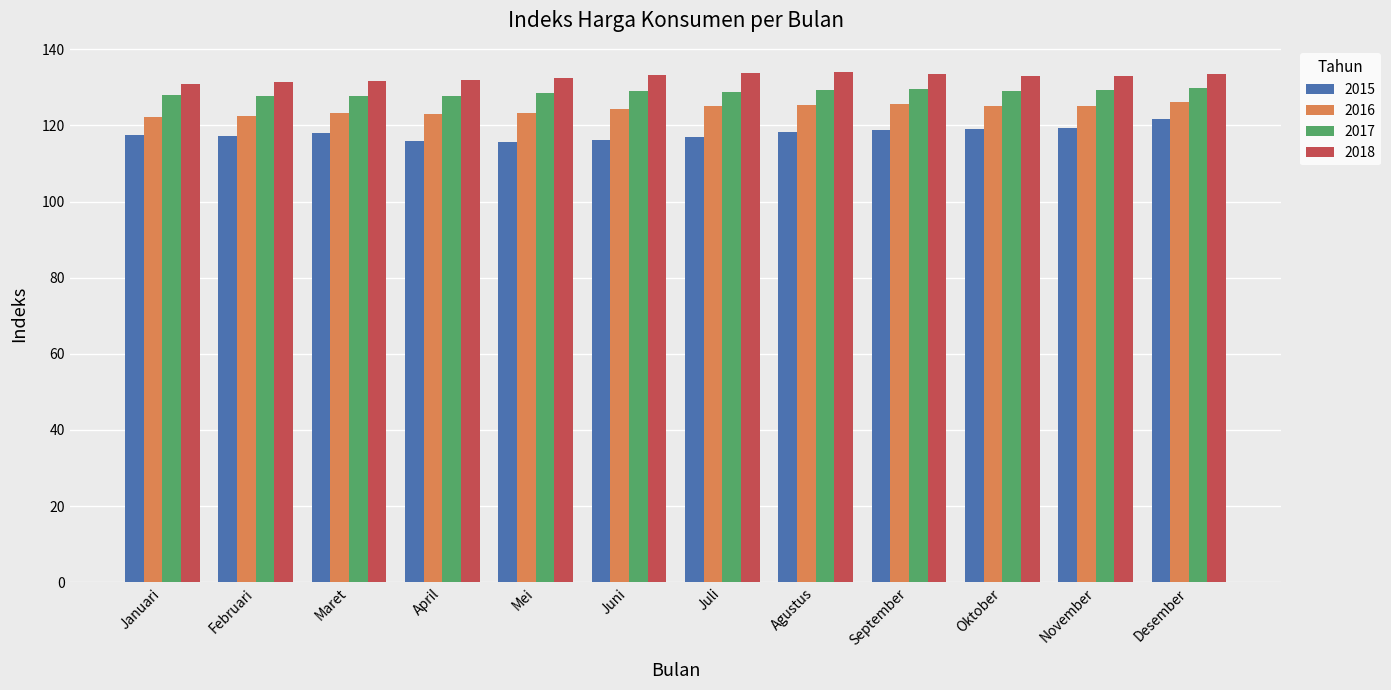

List the series in order of their overall mean, highest first.

2018, 2017, 2016, 2015